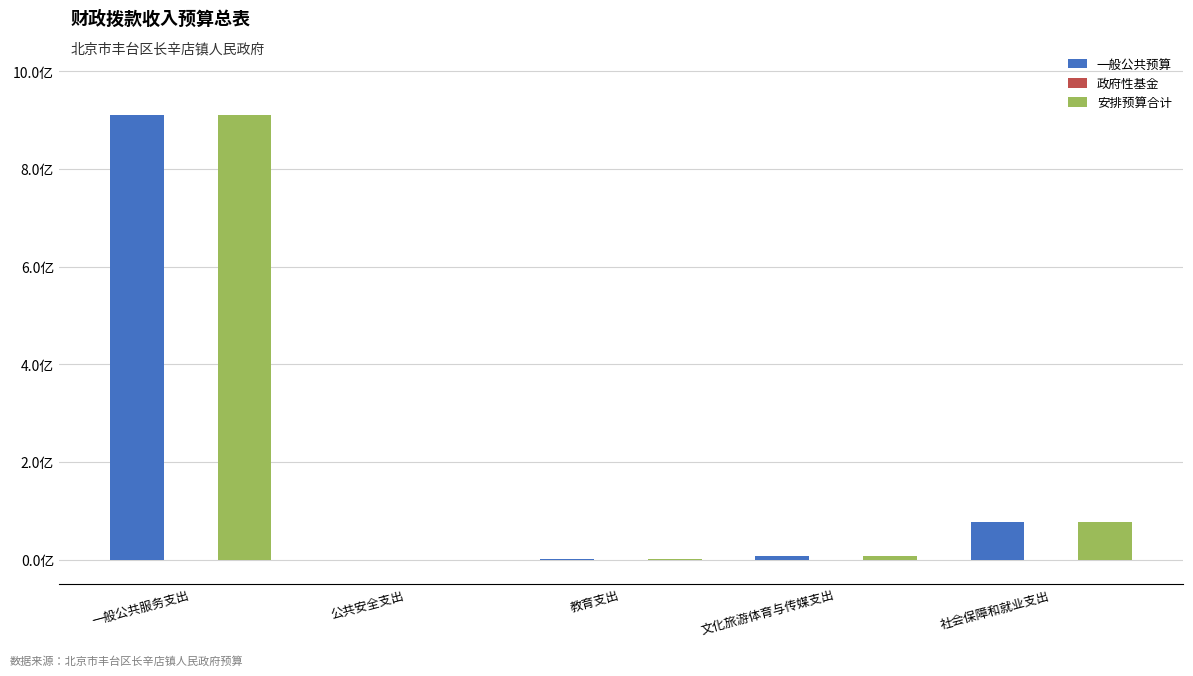

How many data points does each series have?

5